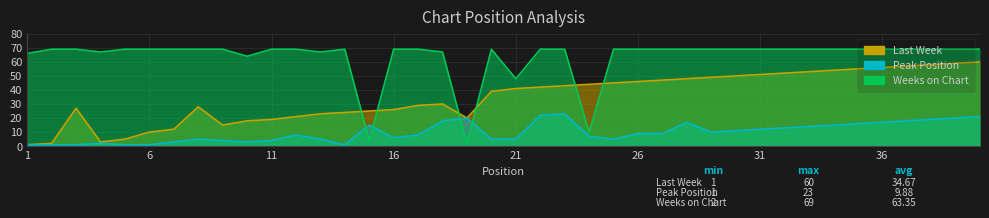

What is the average value of the Weeks on Chart series?

63